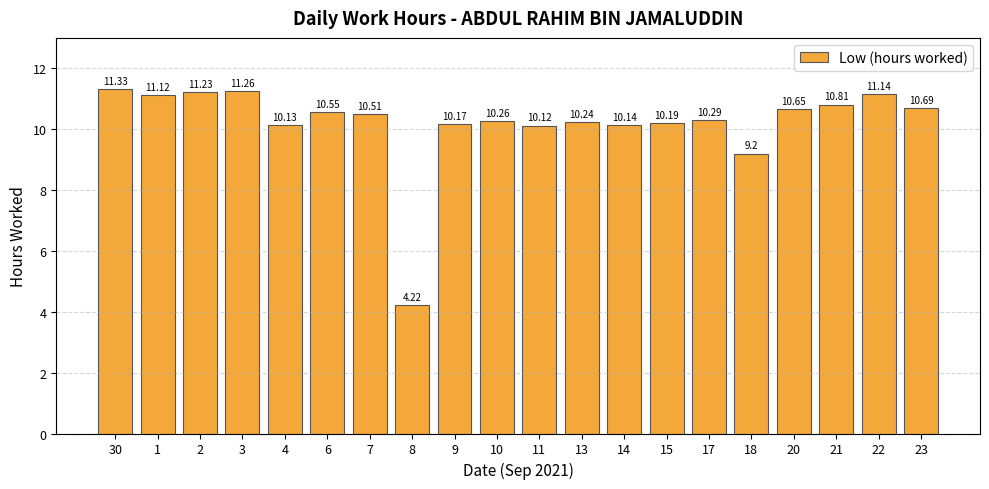

Between 6 and 9, which is larger?

6